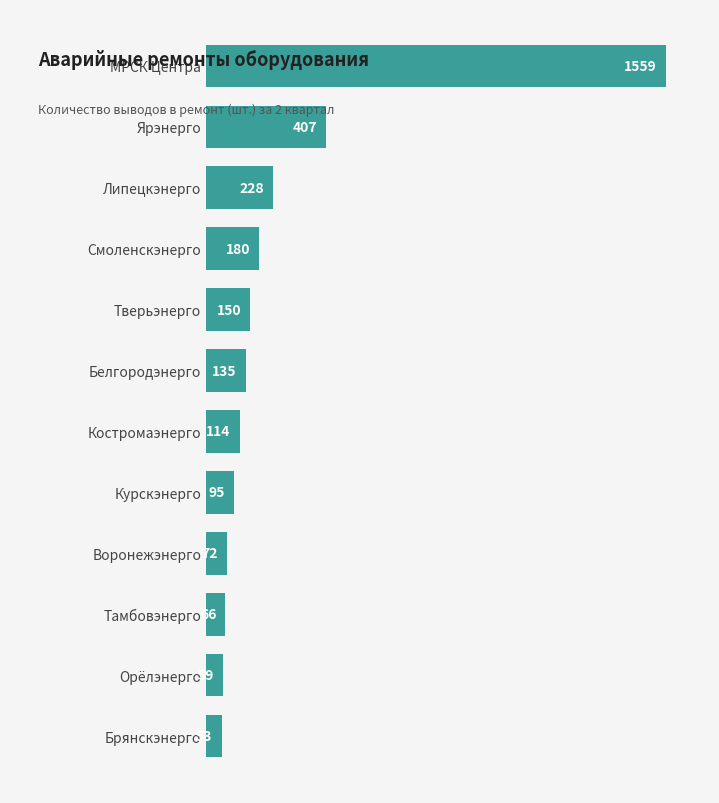

What is the sum of all values?

3118